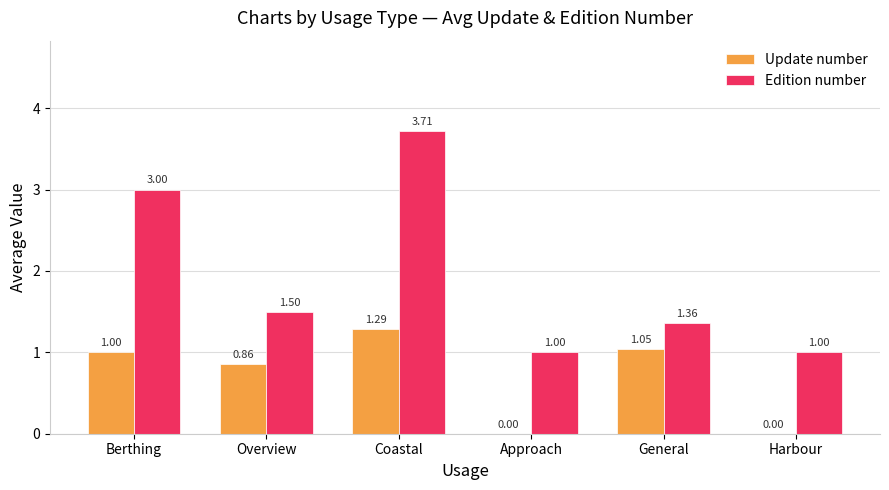

What is the spread (max minus min) of values at Approach?

1.0